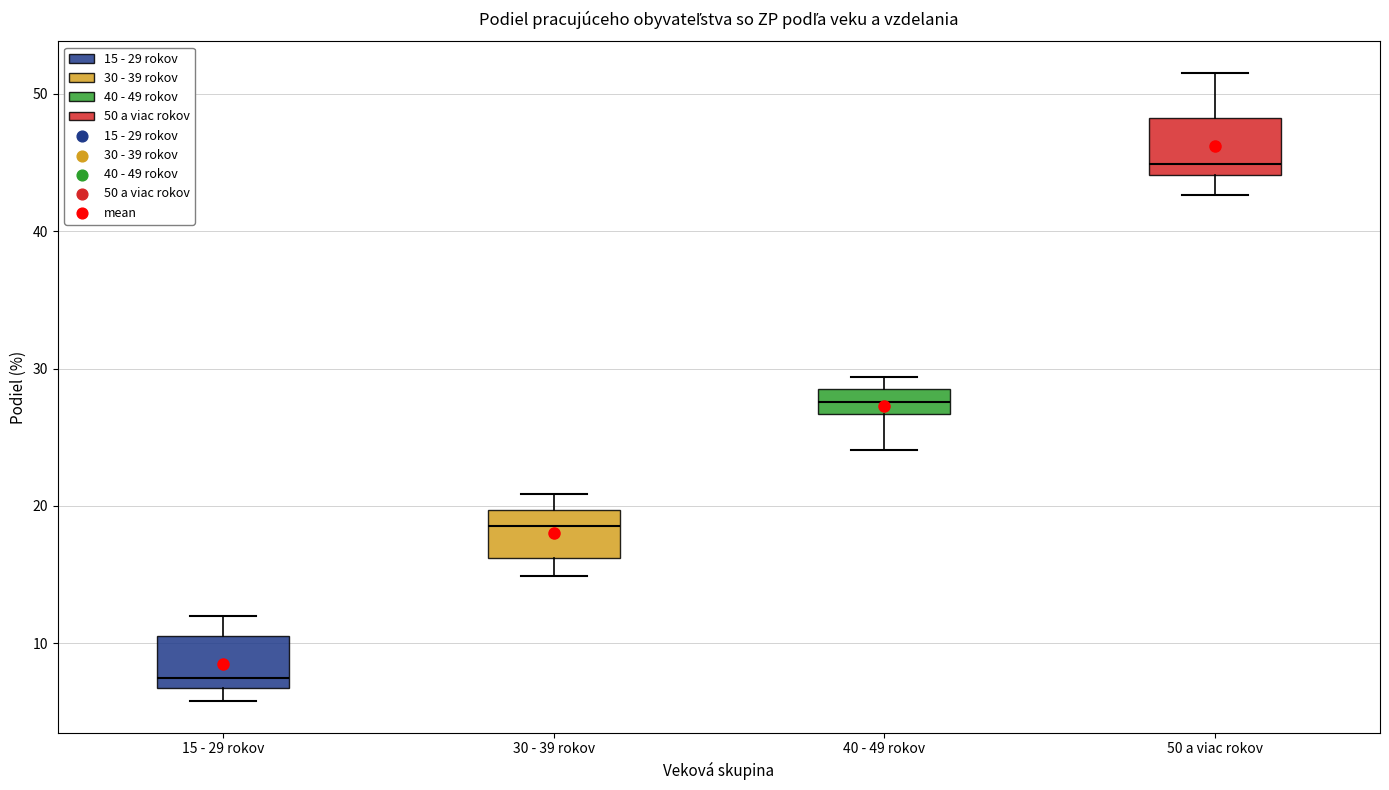

Where does the upper whisker of the box for 15 - 29 rokov end on the y-axis? The values are not printed on the chart, so give them approximately, as read against the axis.

12